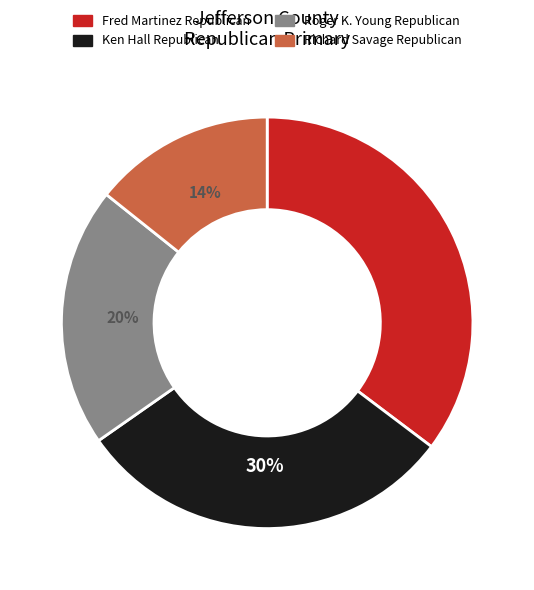

How many slices are in this pie chart?

4